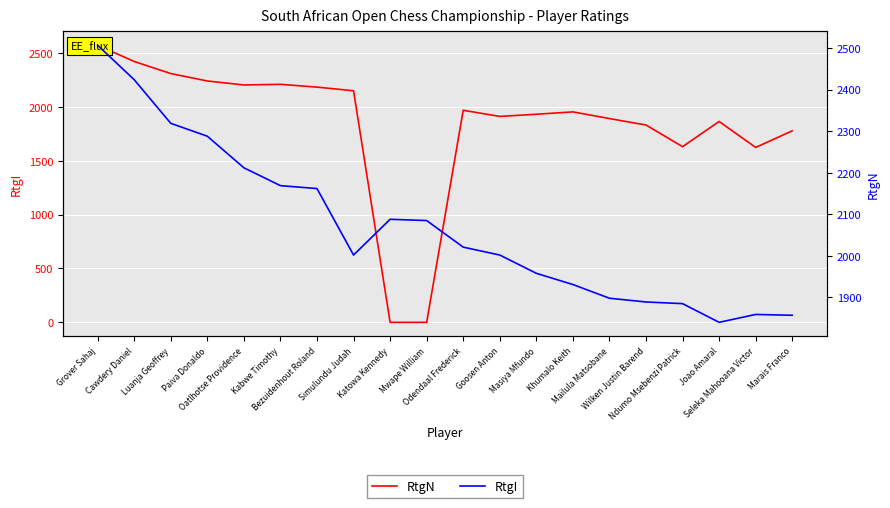

True or false: RtgN and RtgI cross at least once.

True